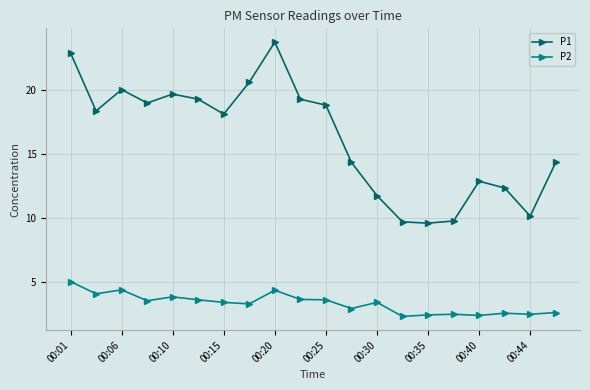

What is the value of the P1 point at the 17th from the left?

12.9